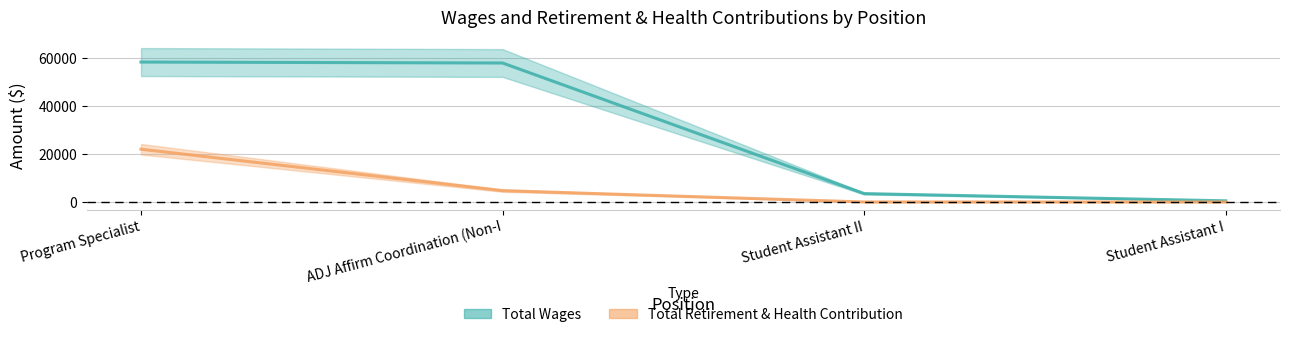

Is this an area chart (filled region under the line)?

No